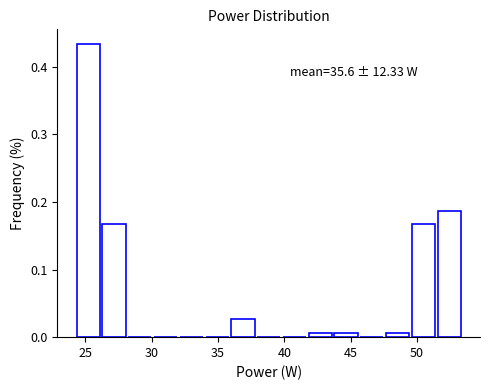

Around what value on the x-axis is the tallest bar? Give the approximate position of its centre, as read against the axis.

25.0